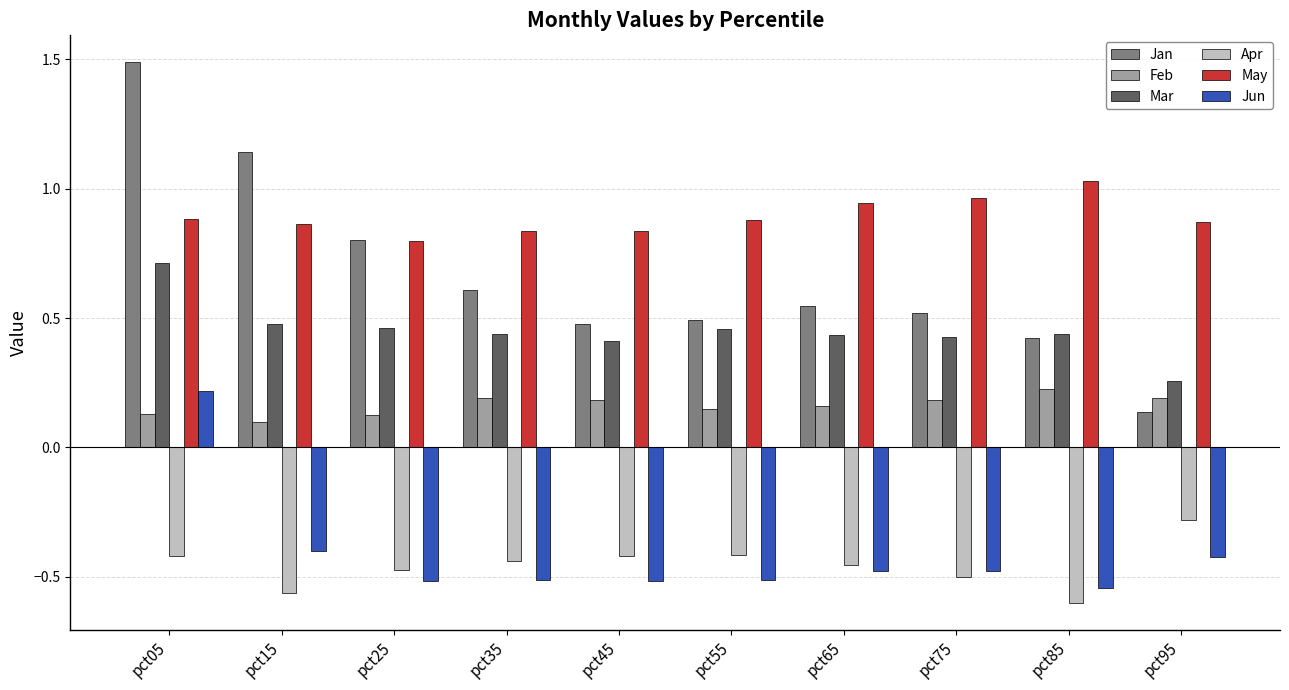

True or false: Jun has a value of -0.5 at pct75.

True